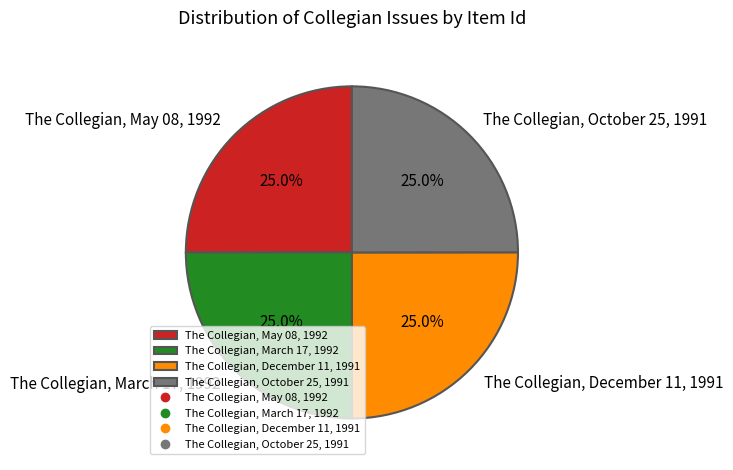

Approximately how many times larger is the value at The Collegian, December 11, 1991 compared to The Collegian, October 25, 1991?

1.0